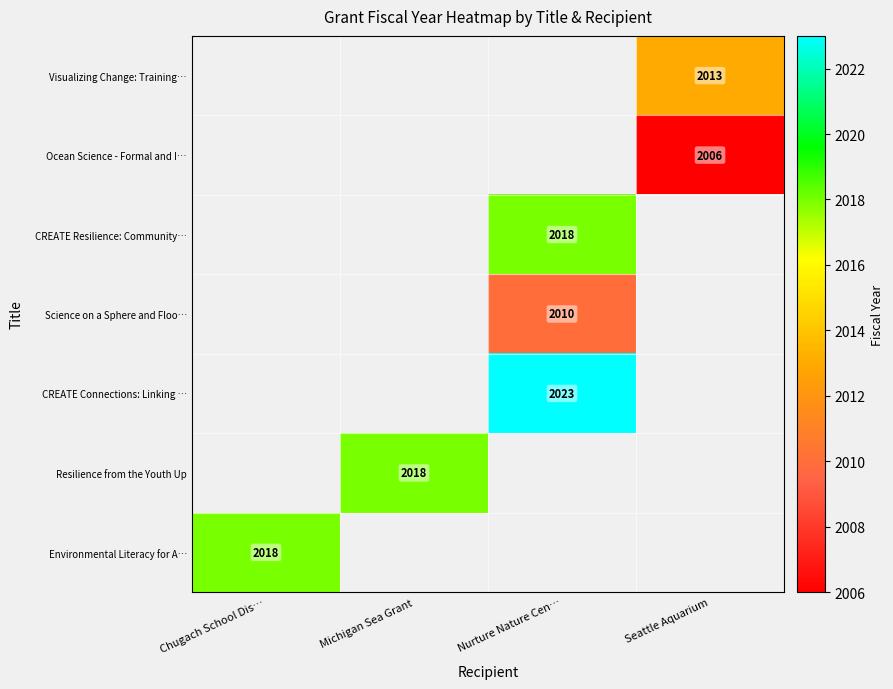

Which label corresponds to the smallest value in the chart?

Seattle Aquarium